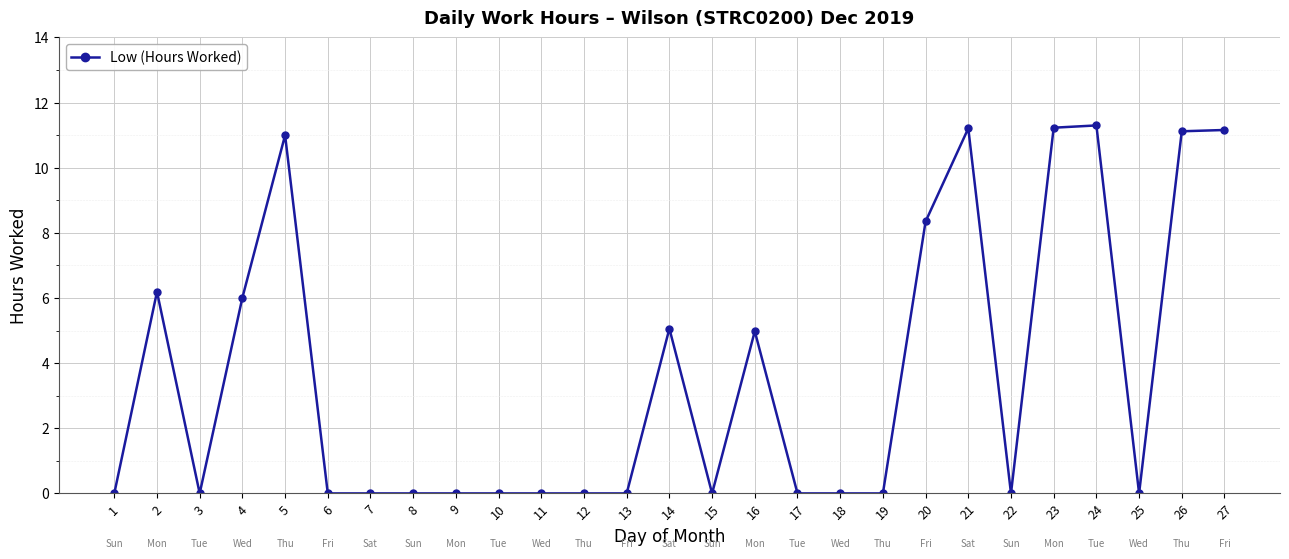

Which has a higher value, 4 or 21?

21